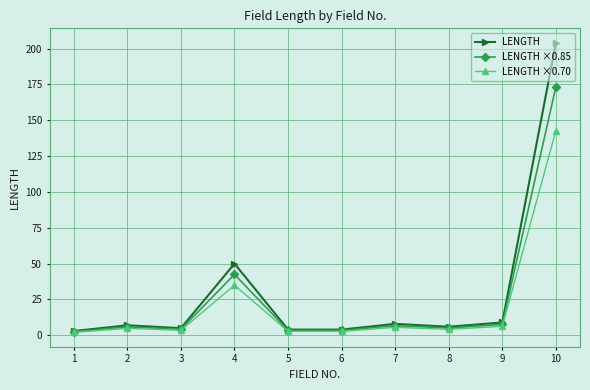

What is the maximum value for LENGTH?

204.0